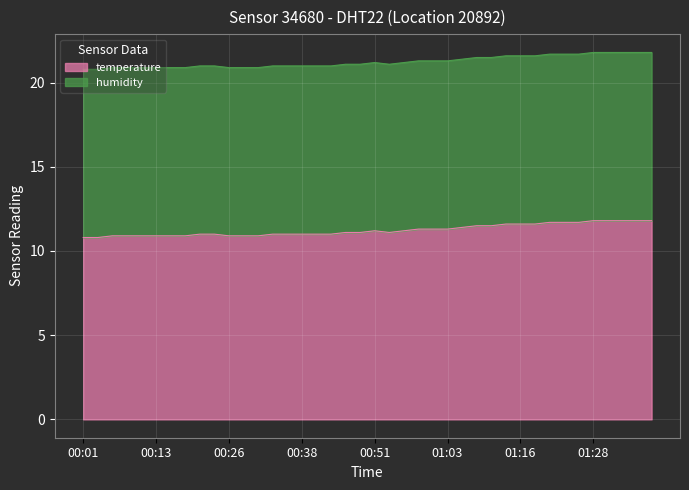

Rank the categories by value from lowest to highest.

00:01, 00:04, 00:06, 00:09, 00:11, 00:13, 00:16, 00:18, 00:26, 00:28, 00:31, 00:21, 00:23, 00:33, 00:36, 00:38, 00:41, 00:43, 00:46, 00:48, 00:53, 00:51, 00:56, 00:58, 01:00, 01:03, 01:05, 01:08, 01:11, 01:13, 01:16, 01:18, 01:20, 01:23, 01:25, 01:28, 01:30, 01:33, 01:35, 01:37